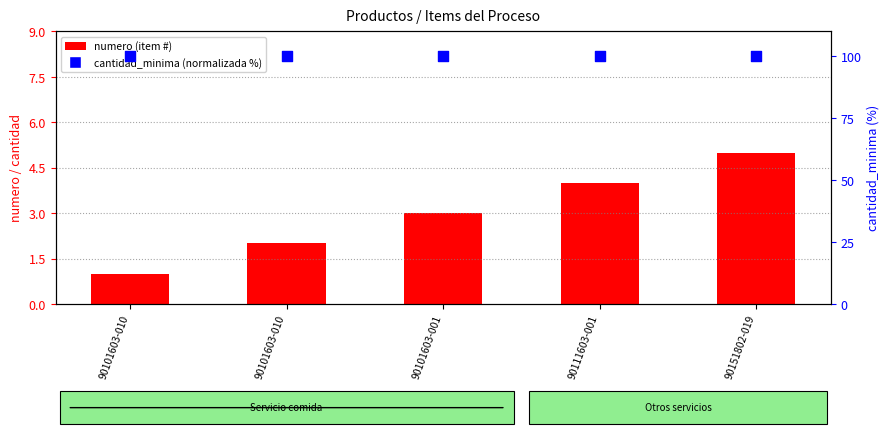

Which series contains the lowest Y value?

numero (item number)